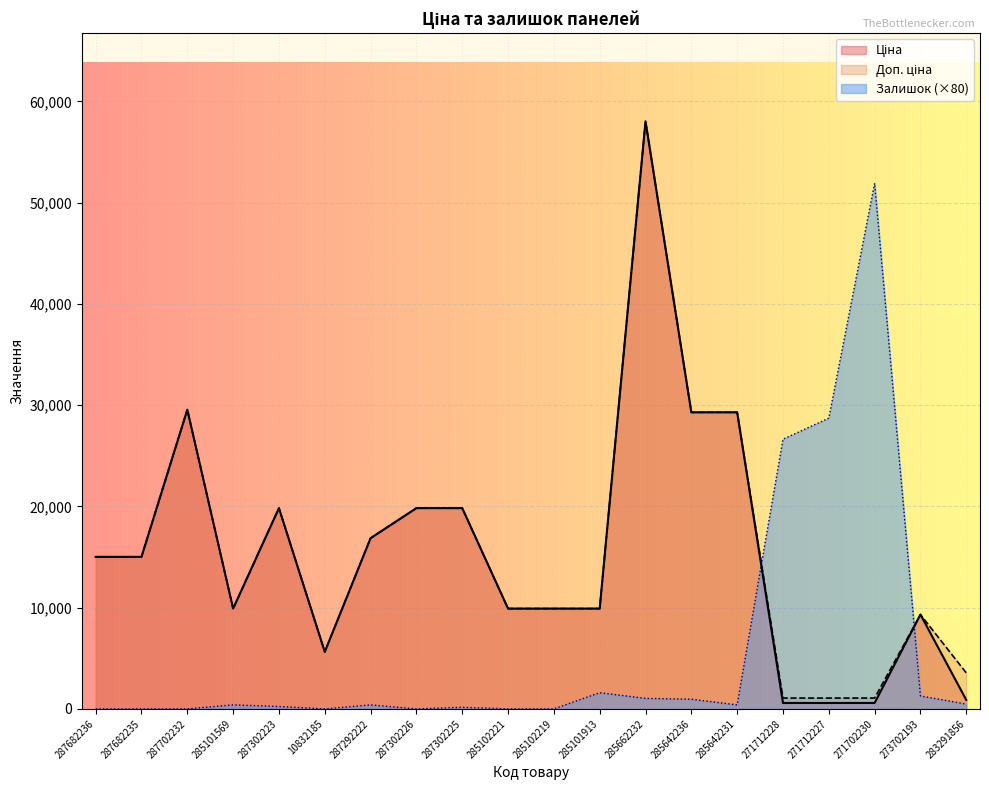

What is the approximate value of Ціна at 287682235?

15019.2